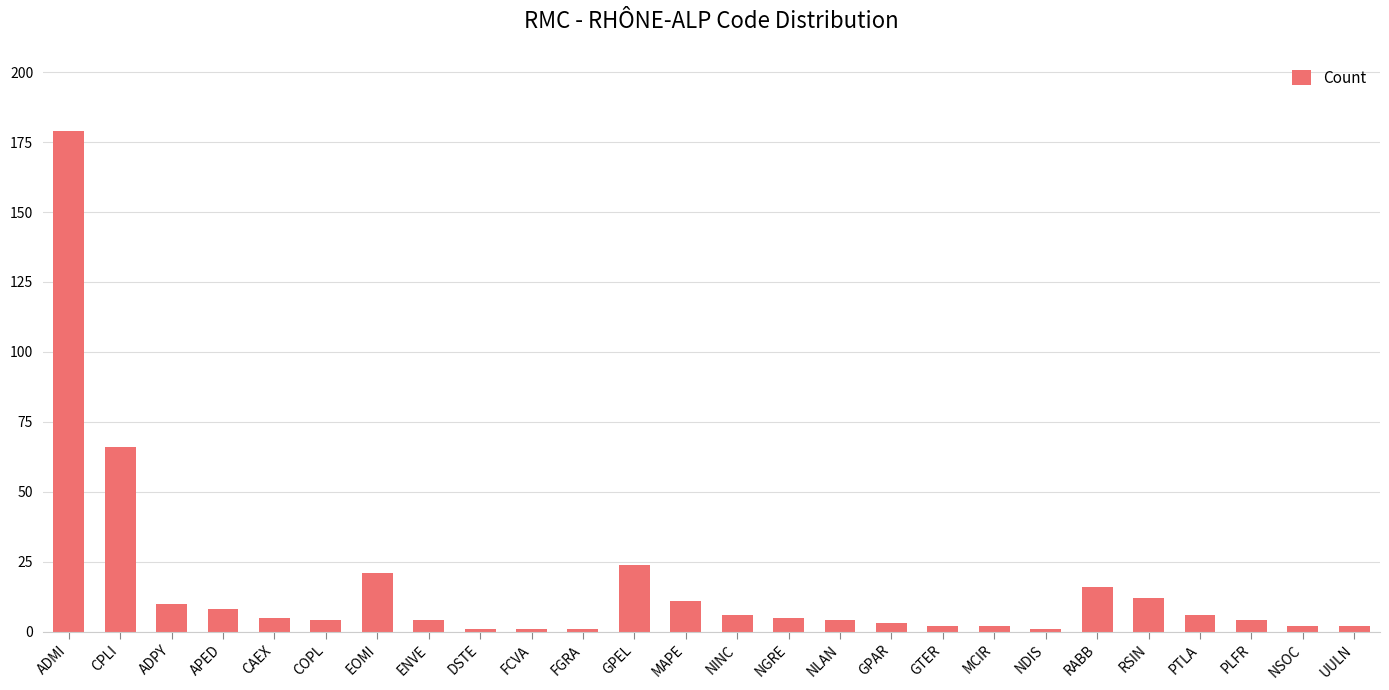

What is the label of the 11th bar from the right?

NLAN